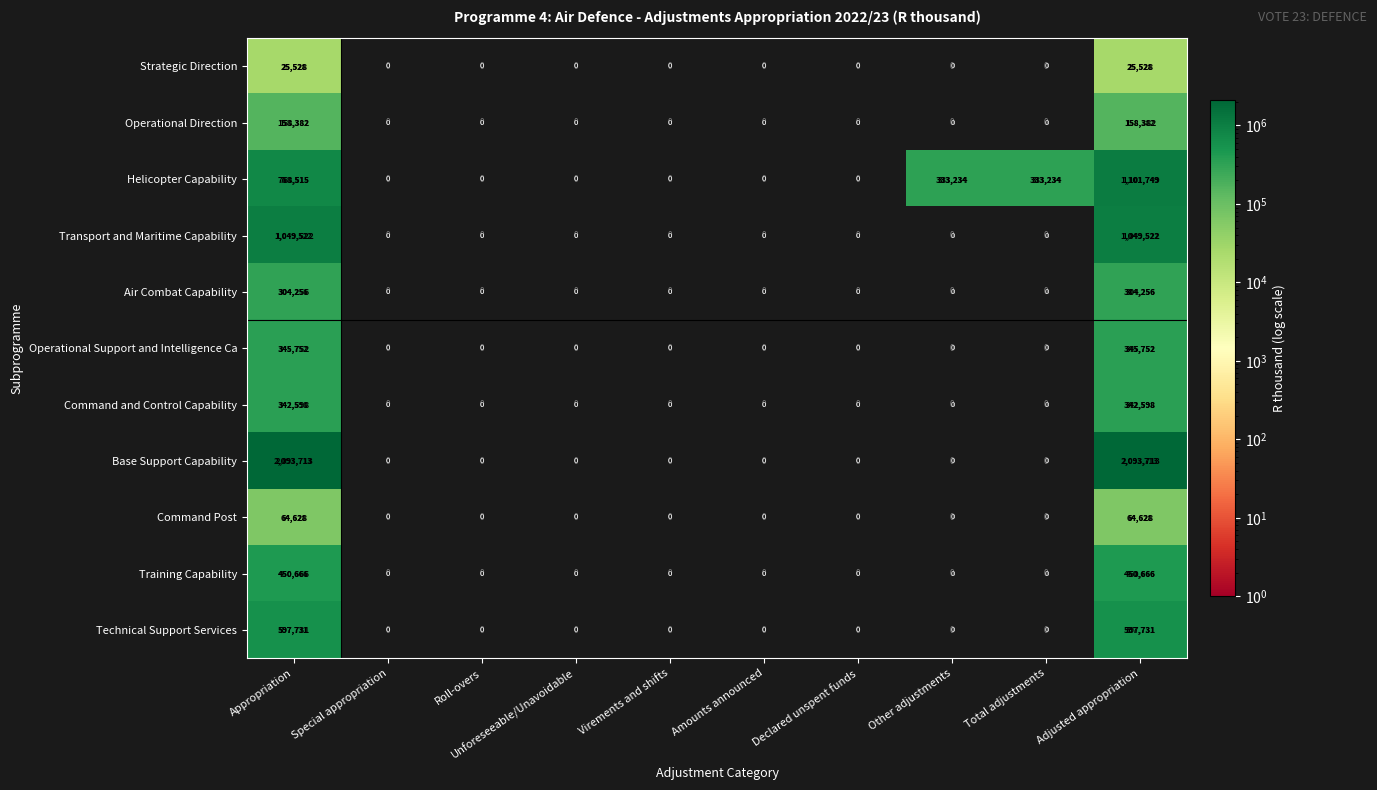

What is the total value across all series at Adjusted appropriation?

6534525